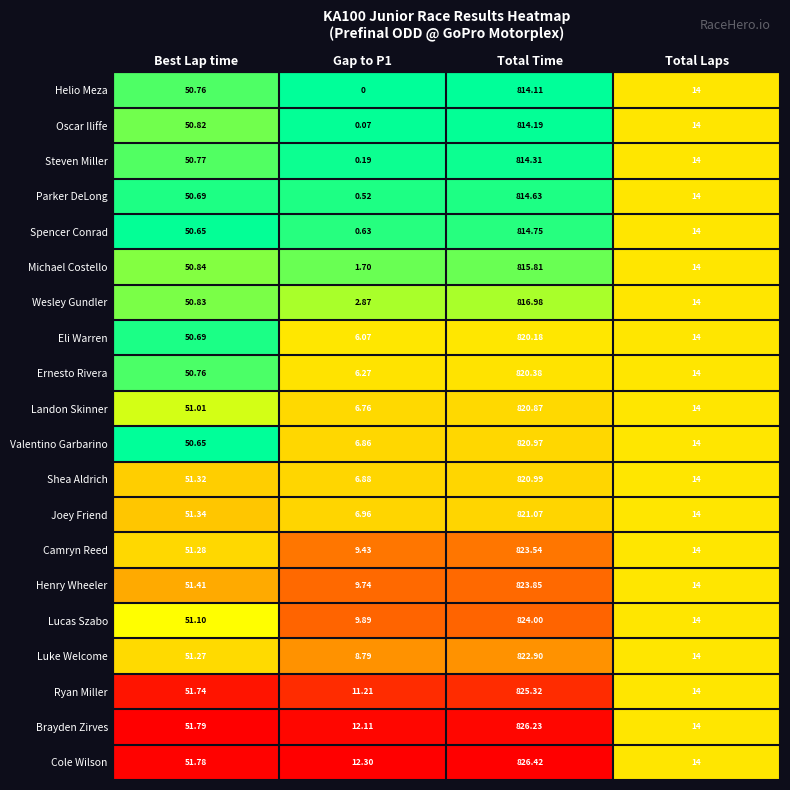

Rank the series at Total Time from highest to lowest value.

Cole Wilson, Brayden Zirves, Ryan Miller, Lucas Szabo, Henry Wheeler, Camryn Reed, Luke Welcome, Joey Friend, Shea Aldrich, Valentino Garbarino, Landon Skinner, Ernesto Rivera, Eli Warren, Wesley Gundler, Michael Costello, Spencer Conrad, Parker DeLong, Steven Miller, Oscar Iliffe, Helio Meza